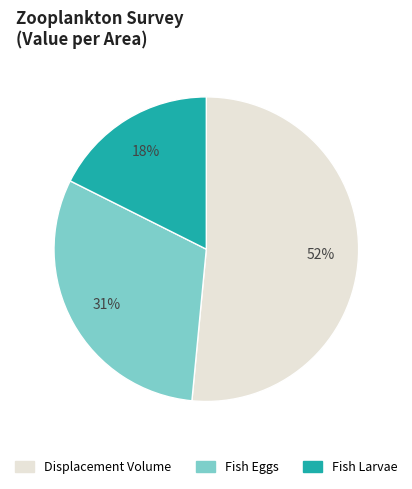

To the nearest percent, what is the difference between the largest and smallest slice percentages?

34%